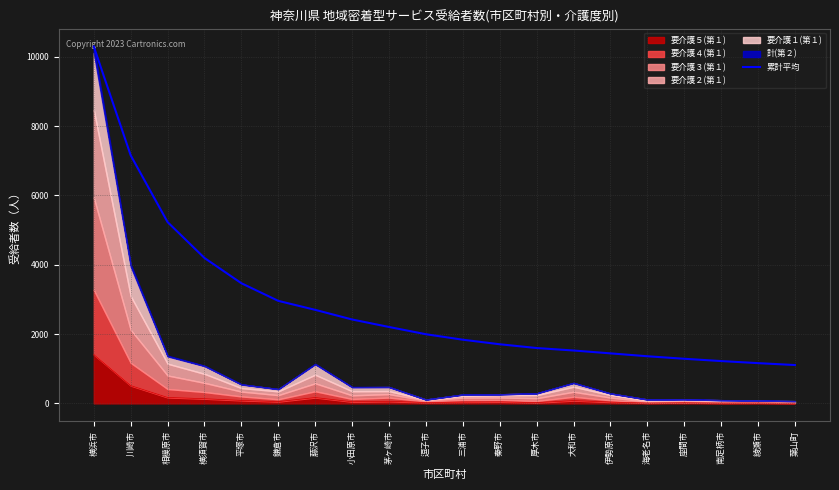

Reading left to right, extract all data points from this chart.

横浜市=10294.0	川崎市=7154.5	相模原市=5228.7	横須賀市=4193.2	平塚市=3465.0	鎌倉市=2956.3	藤沢市=2697.3	小田原市=2419.5	茅ヶ崎市=2203.4	逗子市=1994.1	三浦市=1836.1	秦野市=1704.9	厚木市=1596.2	大和市=1524.7	伊勢原市=1442.3	海老名市=1359.2	座間市=1286.4	南足柄市=1220.2	綾瀬市=1160.4	葉山町=1105.6